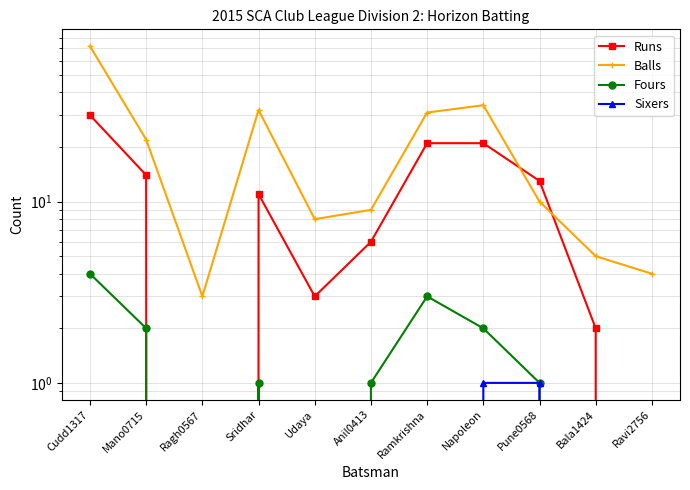

Reading left to right, what are all the values shown in this chart?

Runs: Cudd1317=30	Mano0715=14	Ragh0567=0	Sridhar=11	Udaya=3	Anil0413=6	Ramkrishna=21	Napoleon=21	Pune0568=13	Bala1424=2	Ravi2756=0
Balls: Cudd1317=72	Mano0715=22	Ragh0567=3	Sridhar=32	Udaya=8	Anil0413=9	Ramkrishna=31	Napoleon=34	Pune0568=10	Bala1424=5	Ravi2756=4
Fours: Cudd1317=4	Mano0715=2	Ragh0567=0	Sridhar=1	Udaya=0	Anil0413=1	Ramkrishna=3	Napoleon=2	Pune0568=1	Bala1424=0	Ravi2756=0
Sixers: Cudd1317=0	Mano0715=0	Ragh0567=0	Sridhar=0	Udaya=0	Anil0413=0	Ramkrishna=0	Napoleon=1	Pune0568=1	Bala1424=0	Ravi2756=0